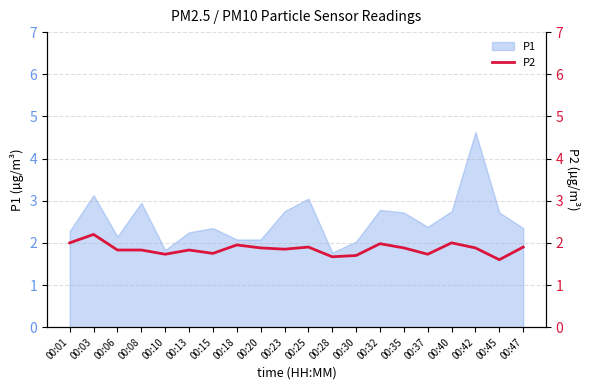

True or false: P1 has a value of 1.8 at 00:10.

True